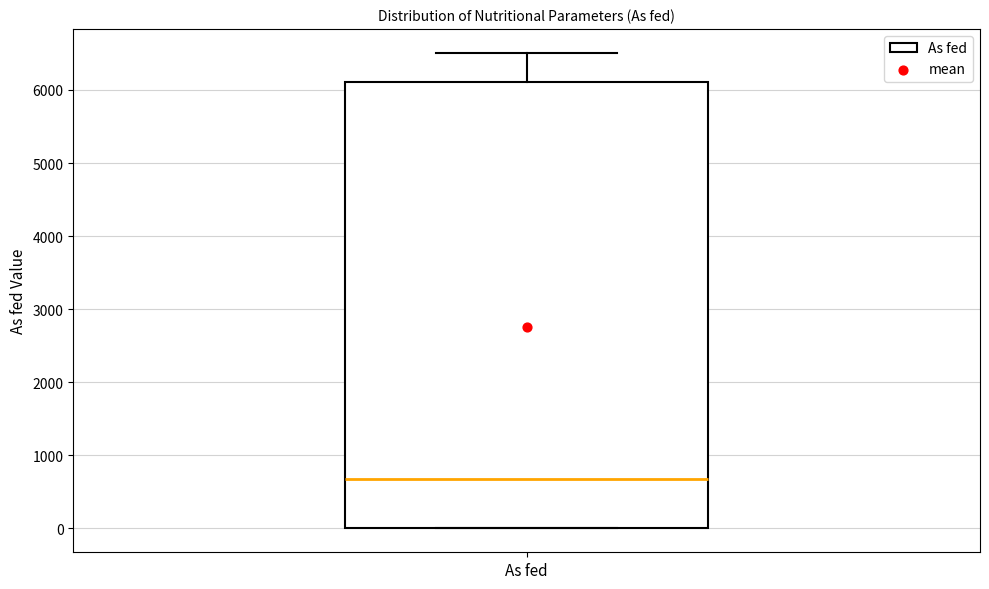

Where is the upper edge of the box for As fed on the y-axis? The values are not printed on the chart, so give them approximately, as read against the axis.

6100